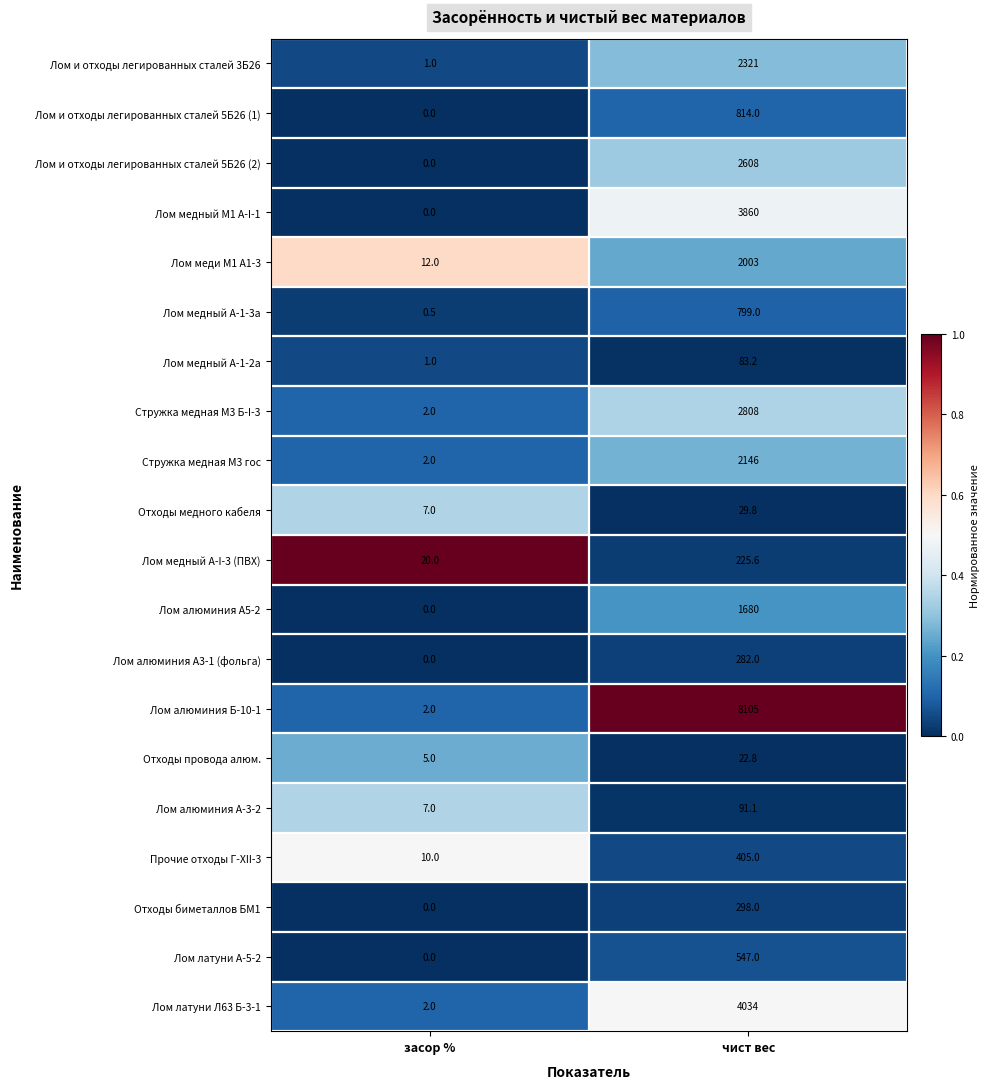

What is the difference between the highest and lowest values at засор %?

20.0